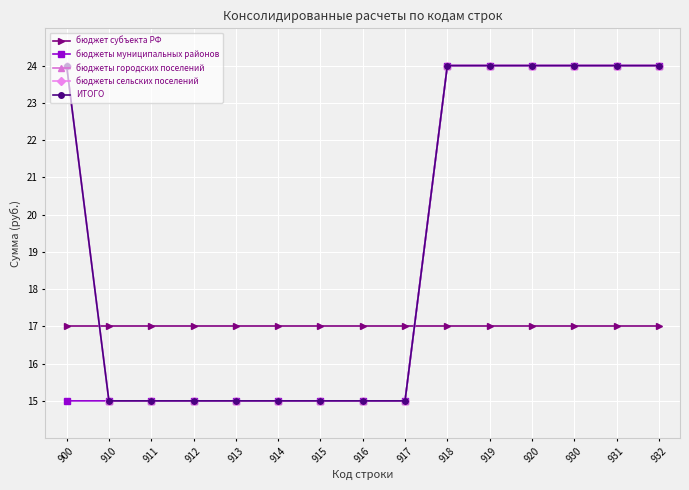

Does the chart have visible grid lines?

Yes